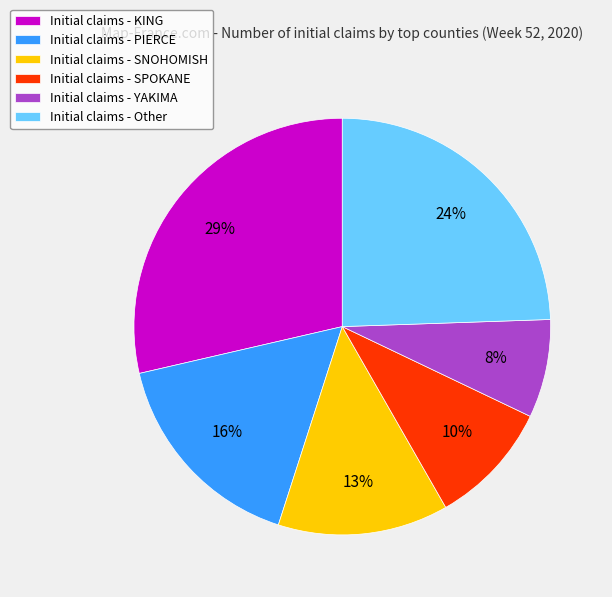

Which slice is the smallest?

Initial claims - YAKIMA